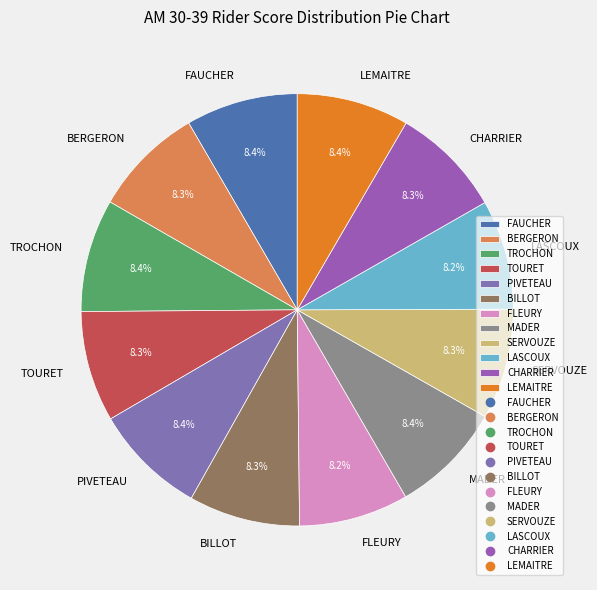

How many segments does this pie chart have?

12